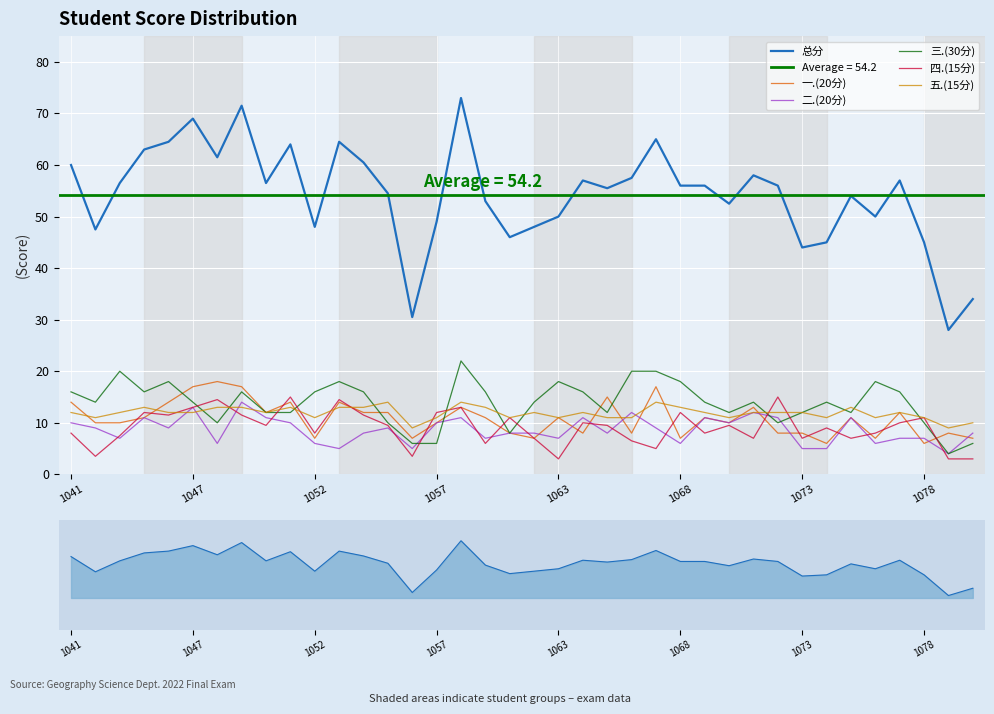

True or false: 二.(20分) has a value of 2.8 at 1047.

False